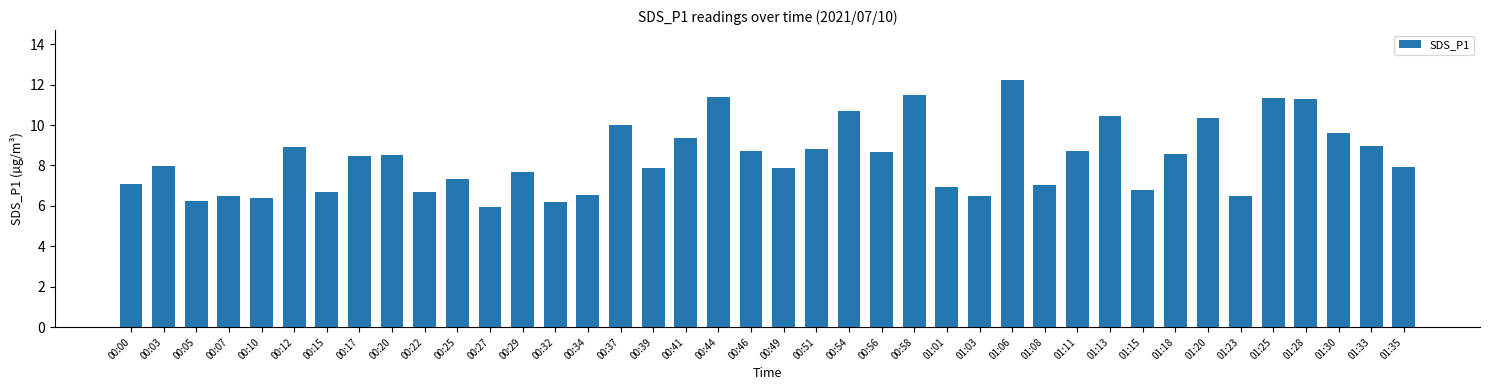

True or false: the data shows 10.6 at 01:08.

False